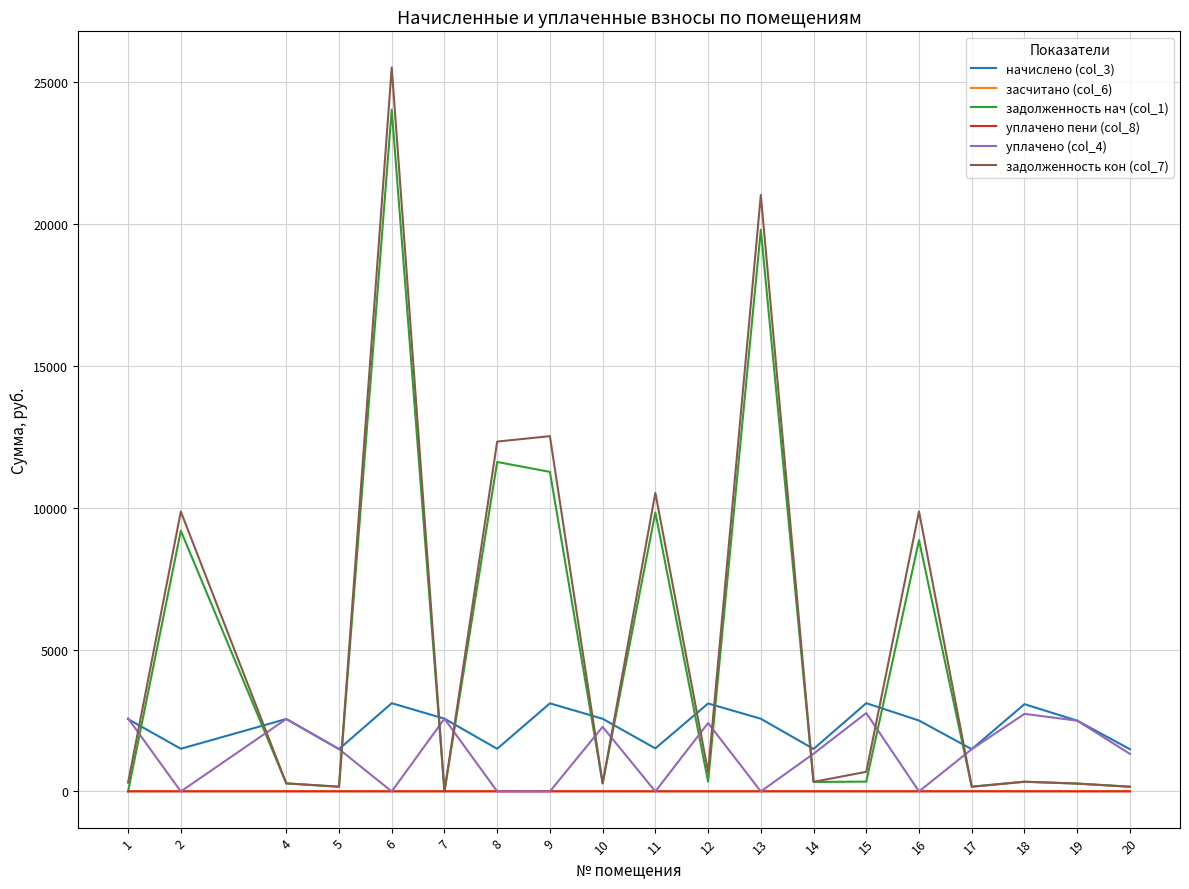

What are all the series names shown in the legend?

начислено (col_3), засчитано (col_6), задолженность нач (col_1), уплачено пени (col_8), уплачено (col_4), задолженность кон (col_7)